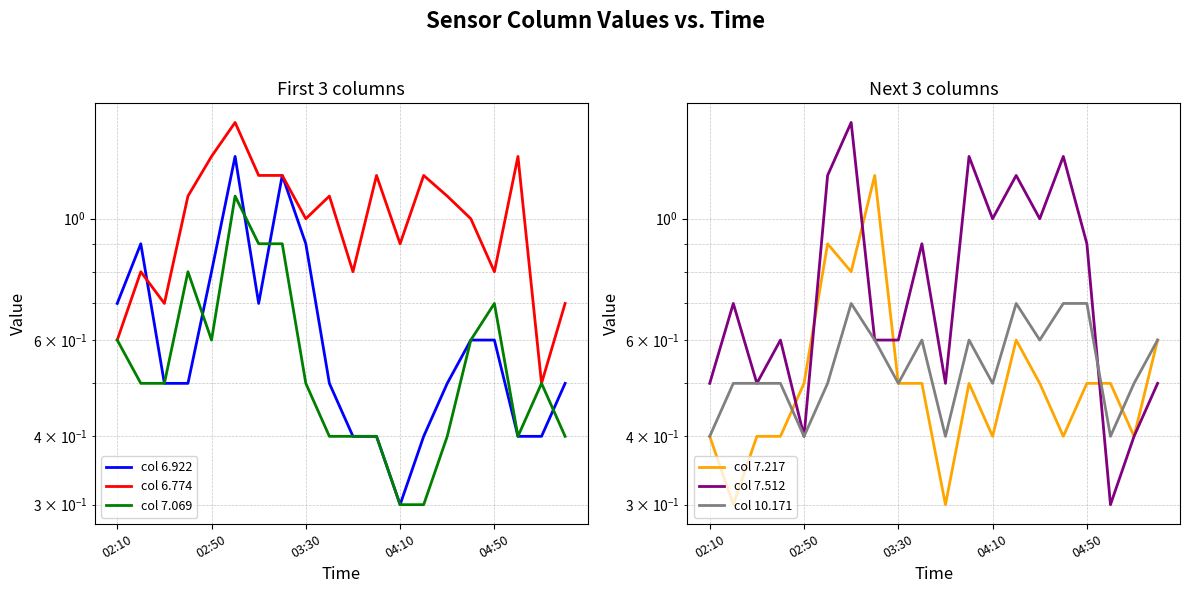

Where is col 7.512 nearest to the value 0?

17